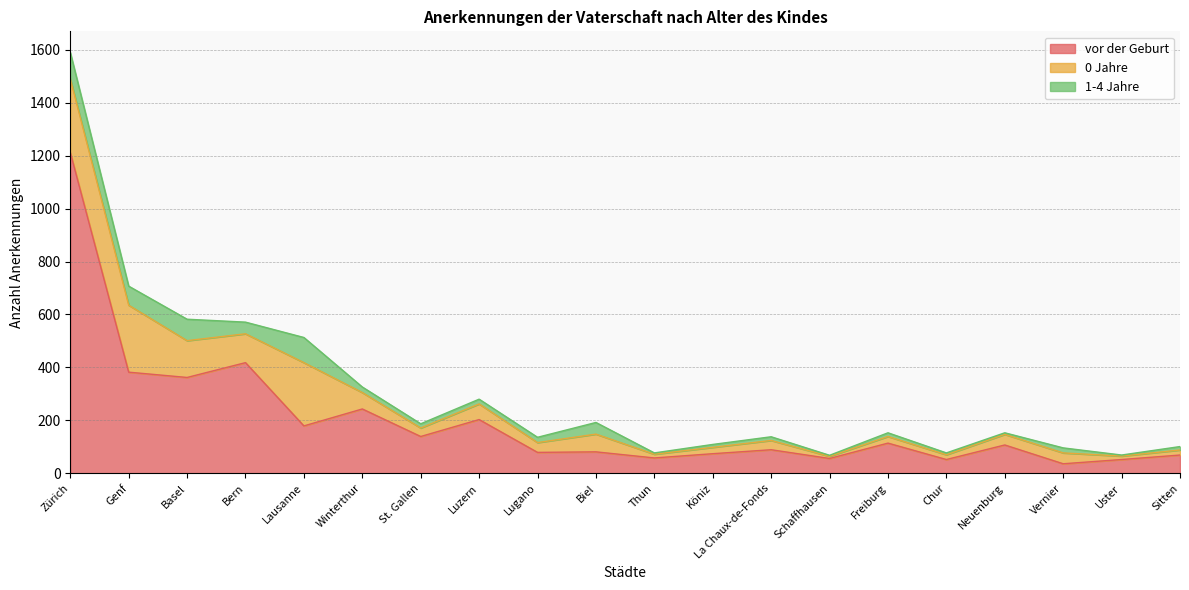

The value of vor der Geburt at Genf is 382. True or false?

True